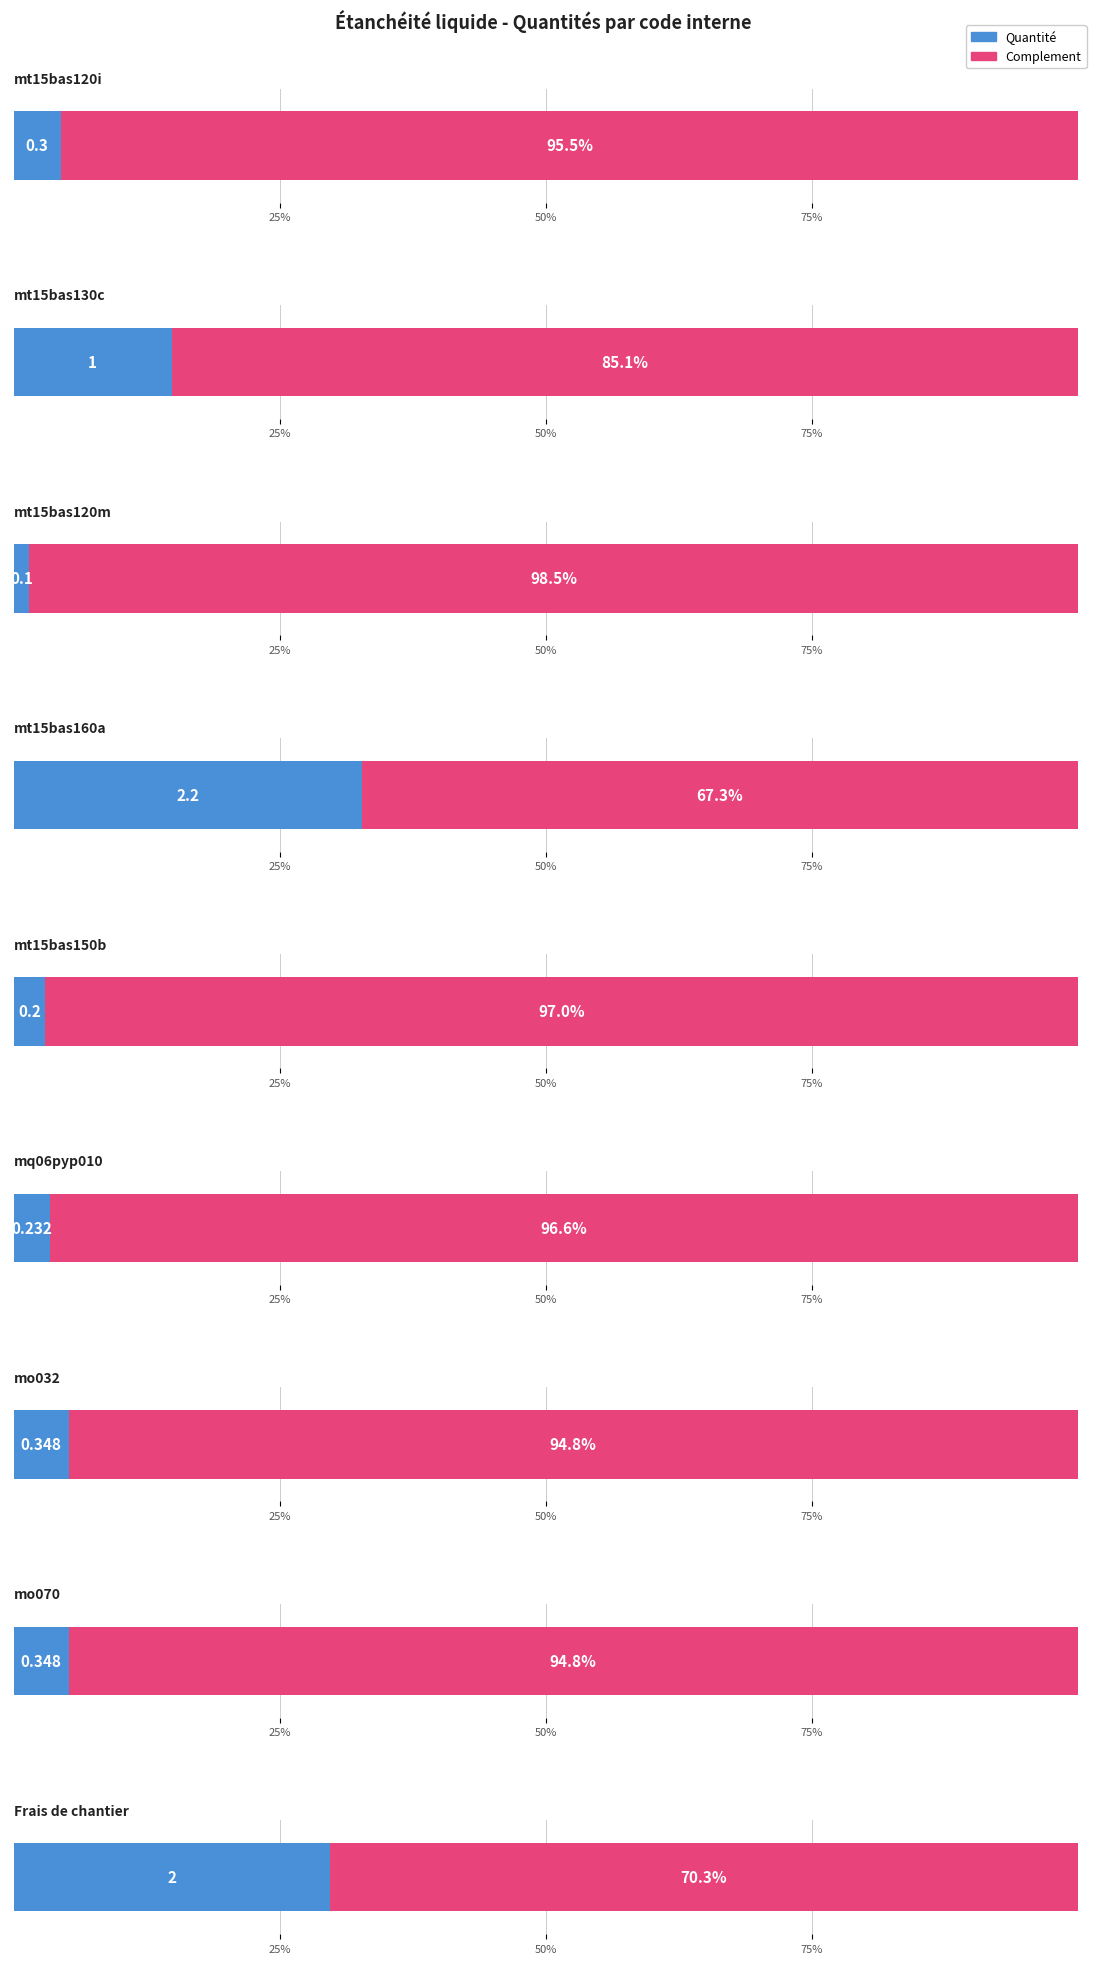

Which label corresponds to the largest value in the chart?

mt15bas160a